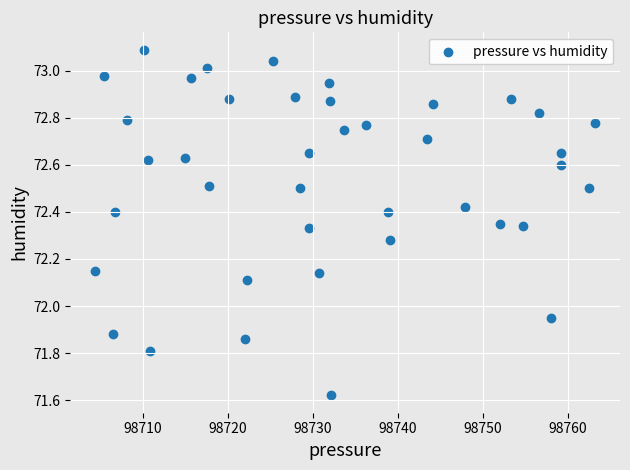

What is the range of Y values (max minus min)?

1.5